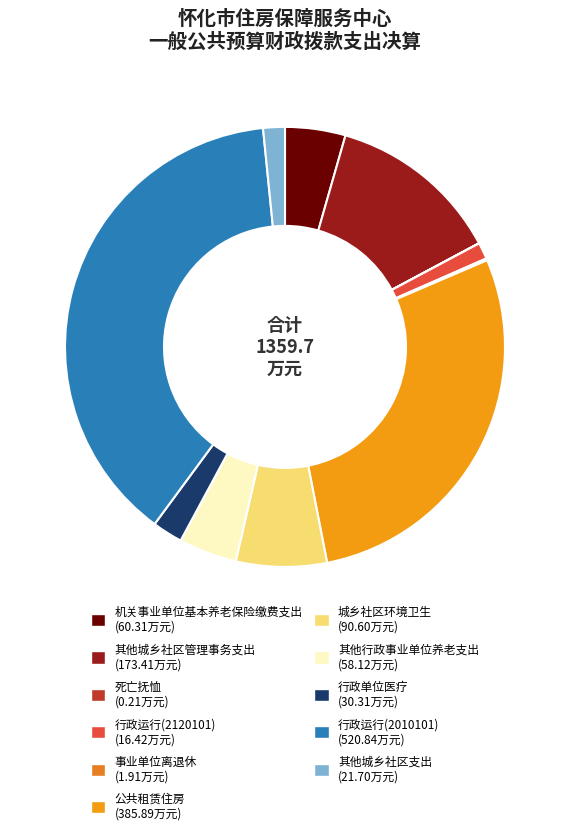

How many segments does this pie chart have?

11